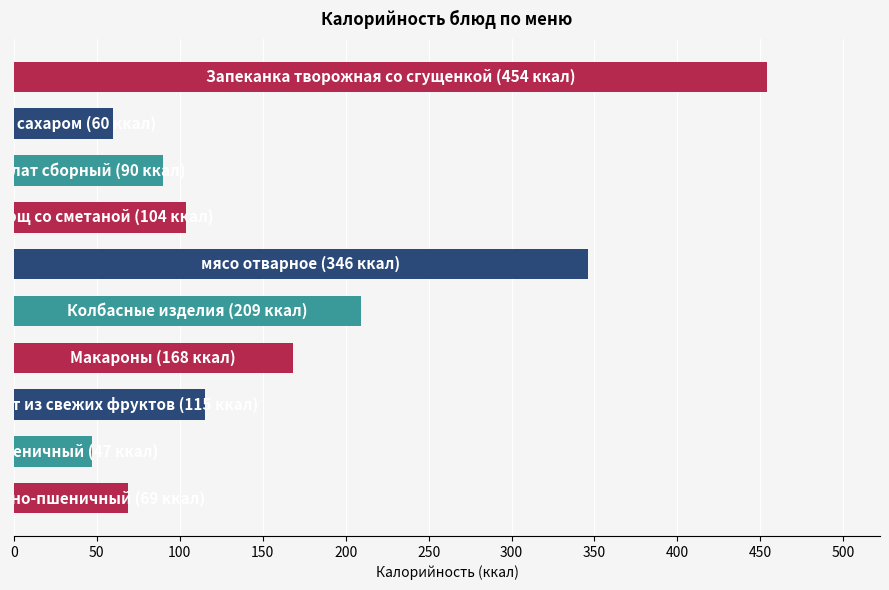

What is the smallest value displayed?

47